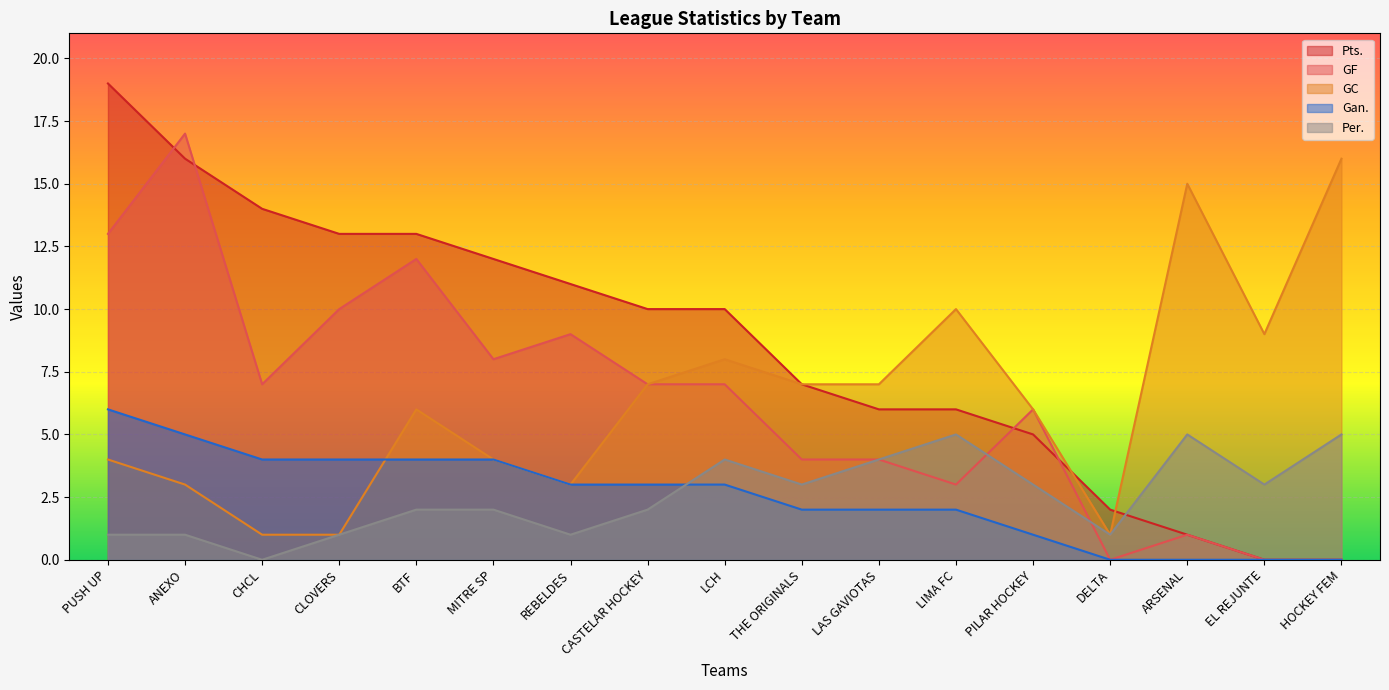

What is the greatest value displayed?

19